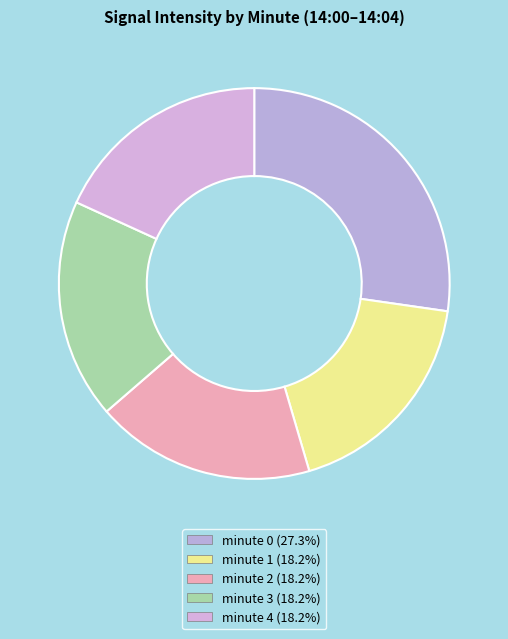

Count the number of slices in the pie.

5